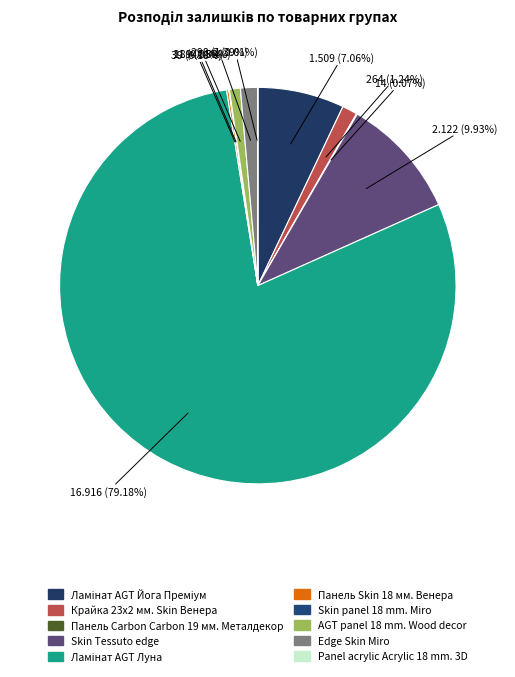

To the nearest percent, what is the difference between the largest and smallest slice percentages?

79%